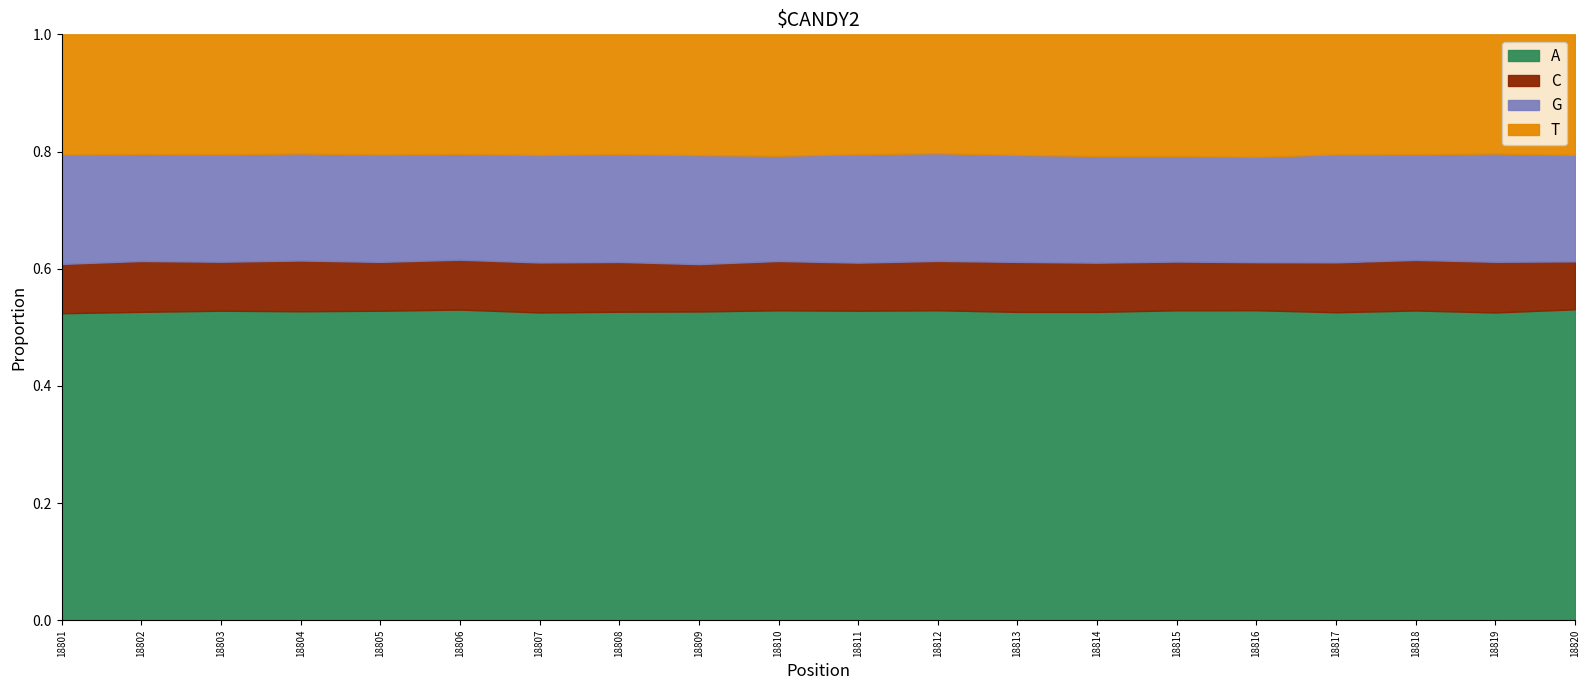

True or false: A and G intersect in this chart.

False